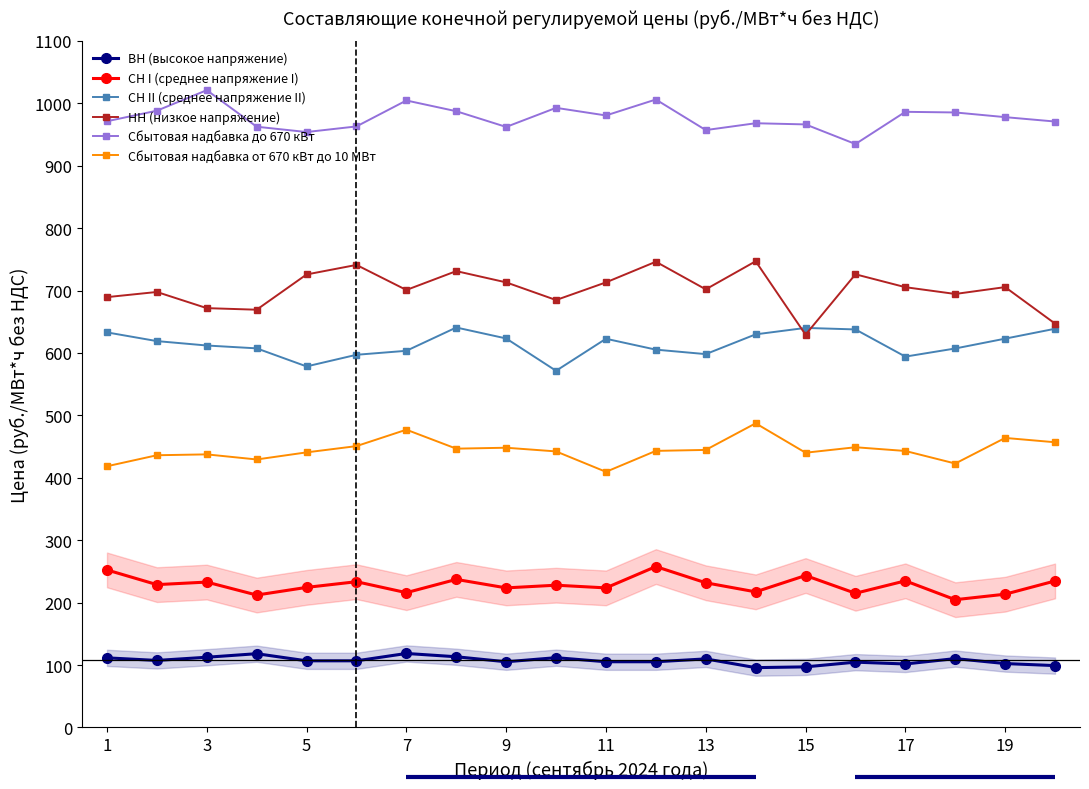

True or false: ВН (высокое напряжение) and НН (низкое напряжение) intersect in this chart.

False